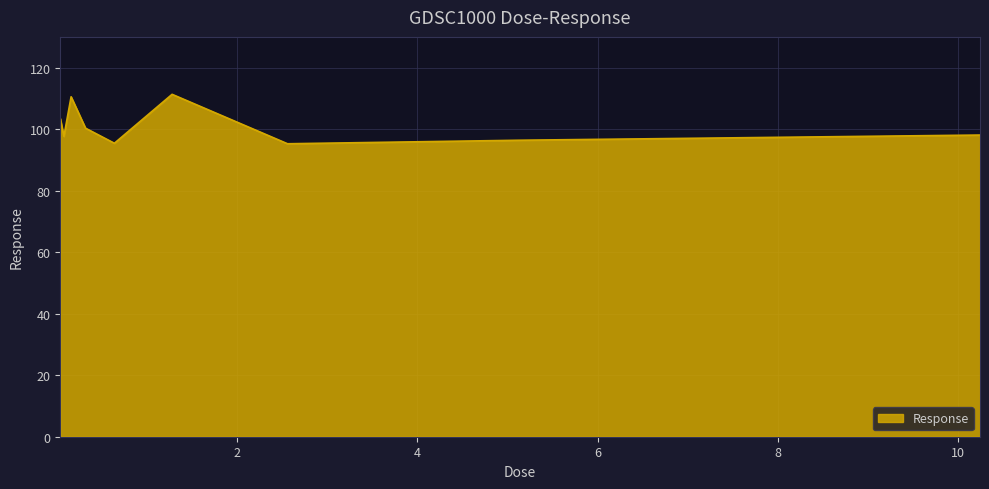

What is the difference between the maximum and minimum values?

16.1